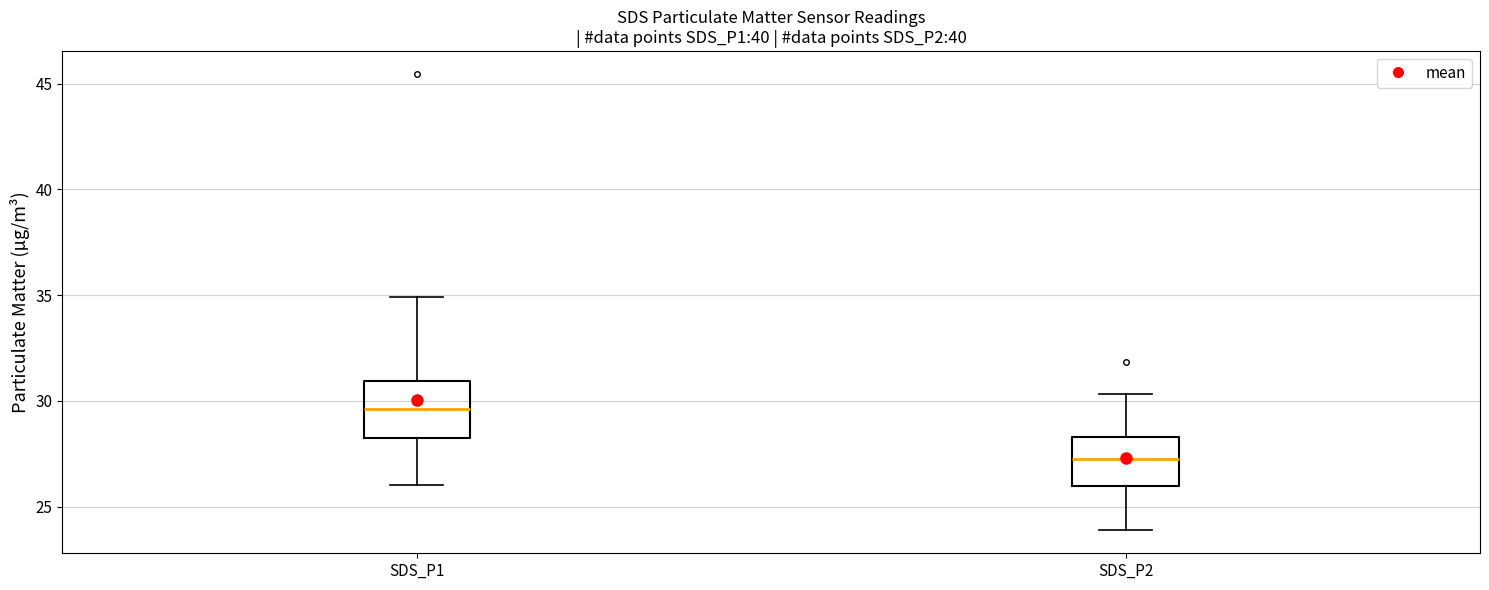

Where does the lower whisker of the box for SDS_P1 end on the y-axis? The values are not printed on the chart, so give them approximately, as read against the axis.

26.0